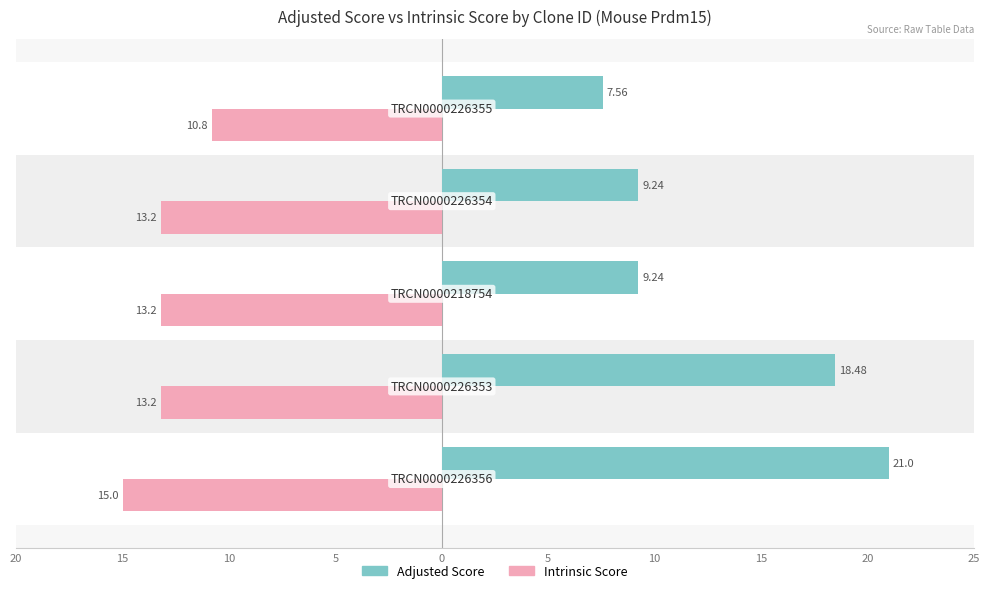

What are all the series names shown in the legend?

Adjusted Score, Intrinsic Score